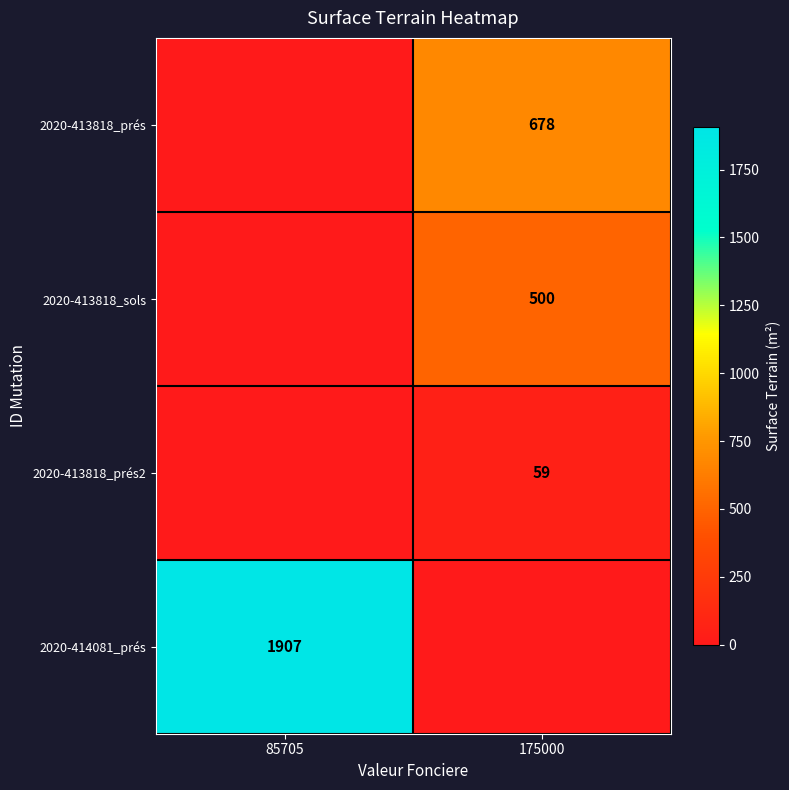

At which category is the sum across all series the highest?

85705